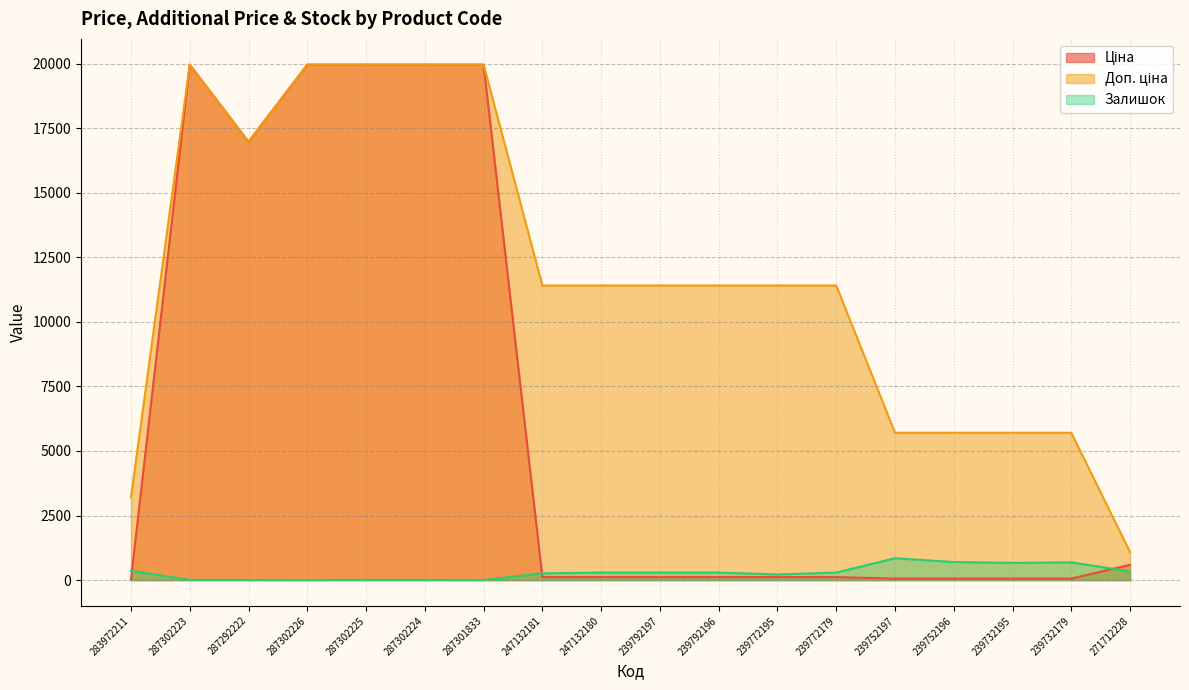

The value of Залишок at 287292222 is 1.3. True or false?

False